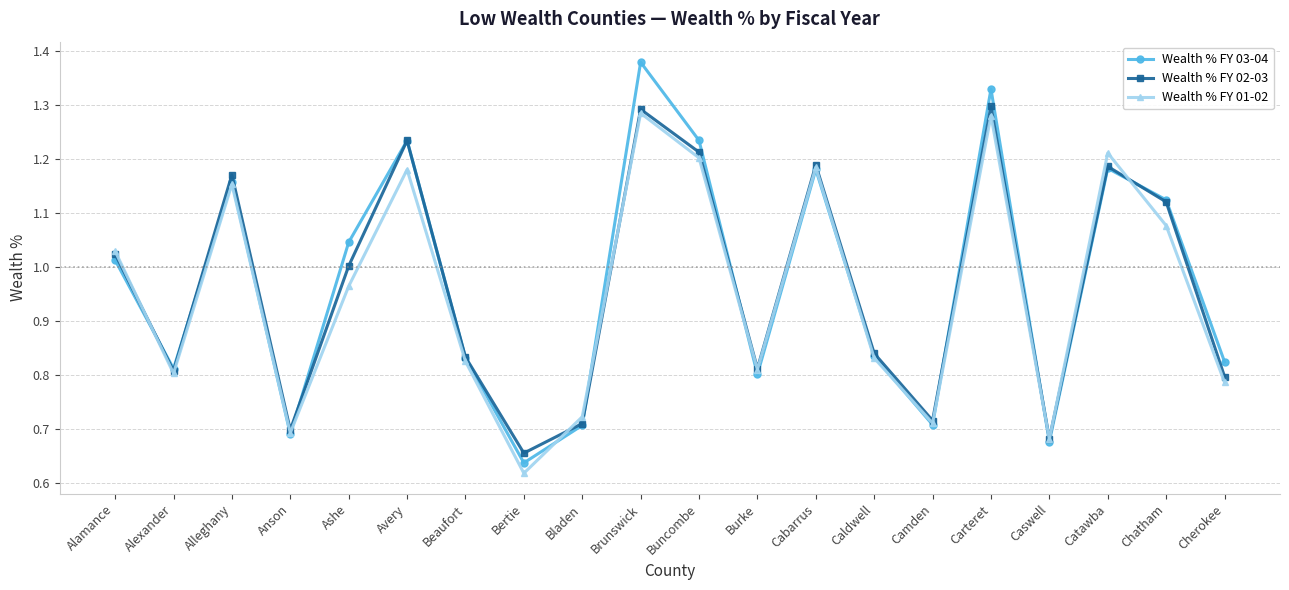

What position from the left is Alleghany?

3